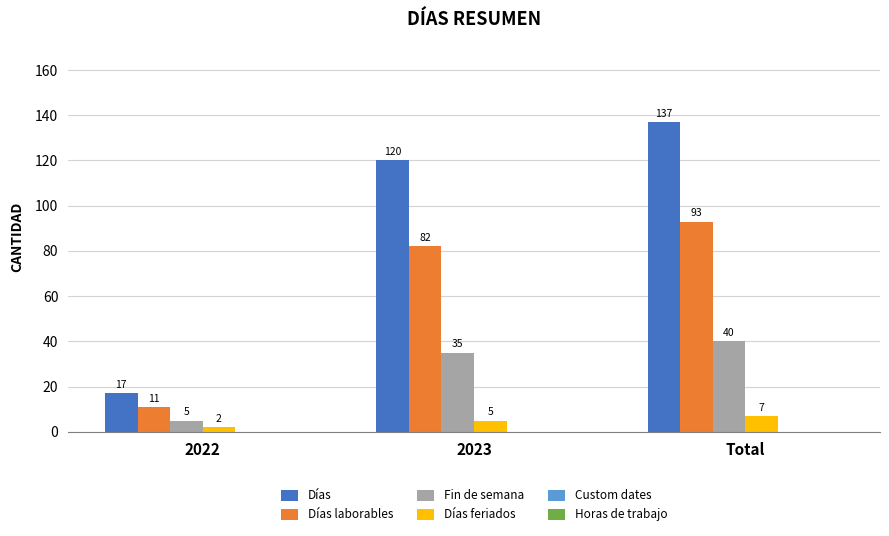

How many bars are there in total?

12